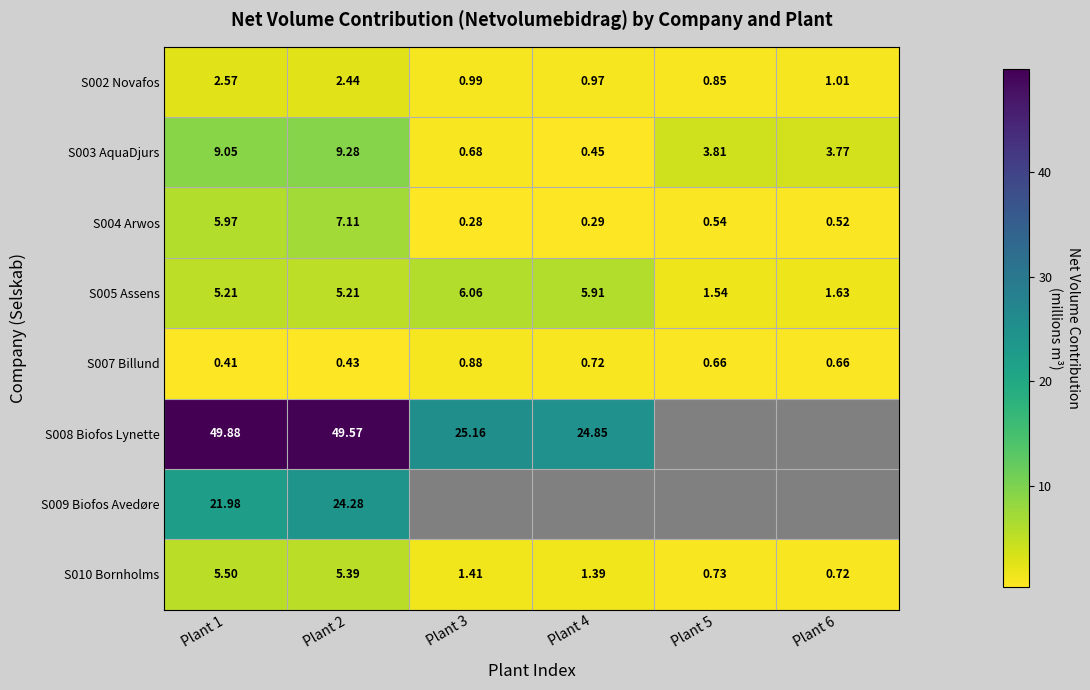

At Plant 3, list the series in order from smallest to largest.

S004 Arwos, S003 AquaDjurs, S007 Billund, S002 Novafos, S010 Bornholms, S005 Assens, S008 Biofos Lynette, S009 Biofos Avedøre